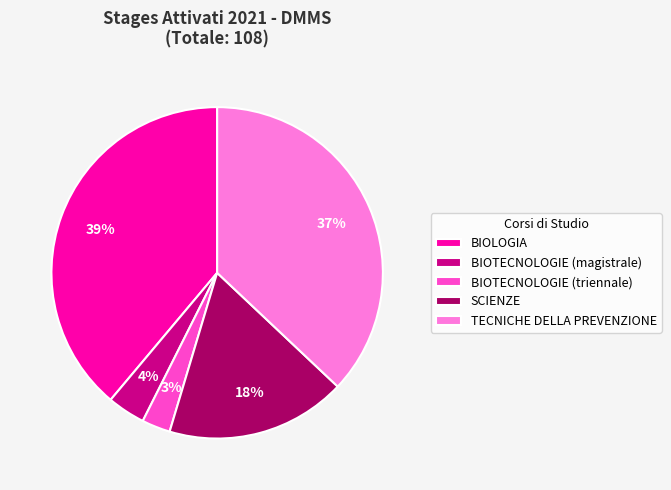

Is it true that BIOLOGIA is 39% of the pie?

True